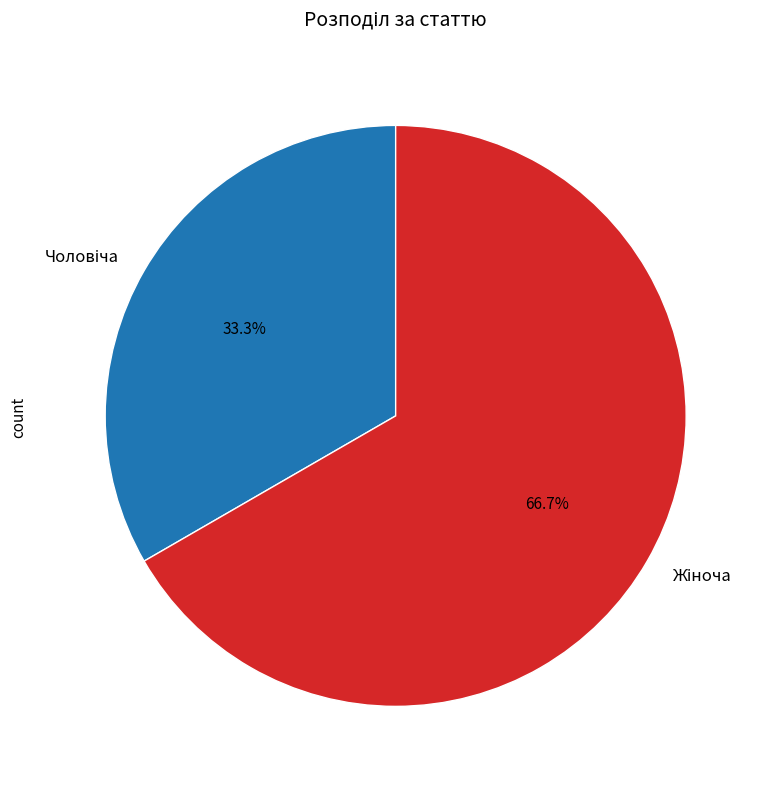

Count the number of slices in the pie.

2